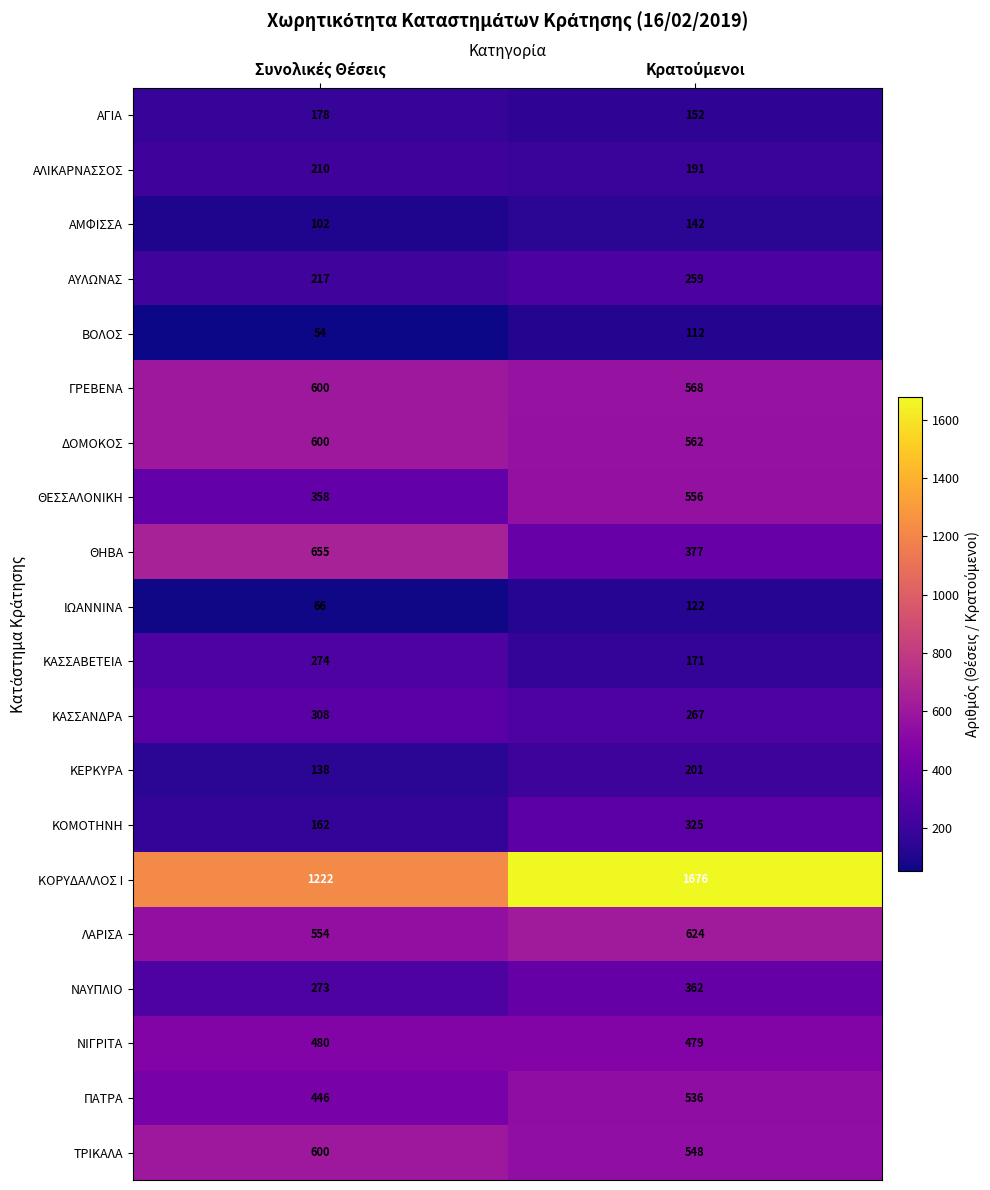

What is the lowest value of the ΑΛΙΚΑΡΝΑΣΣΟΣ series?

191